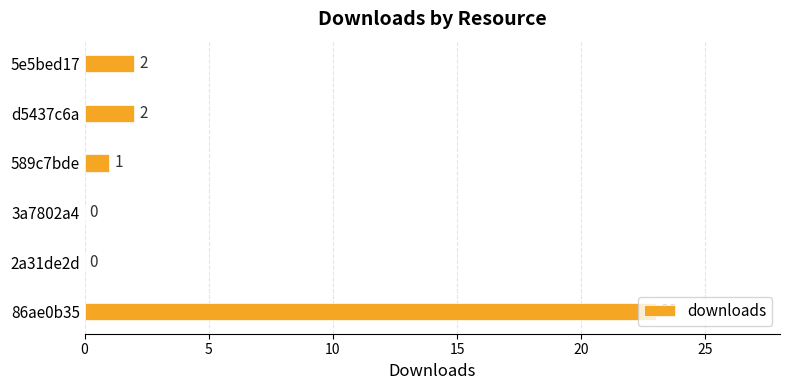

True or false: the data shows 2 at 5e5bed17.

True